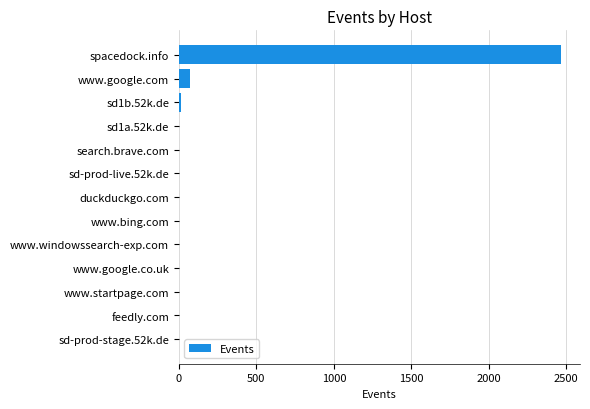

What is the sum of all values?

2571